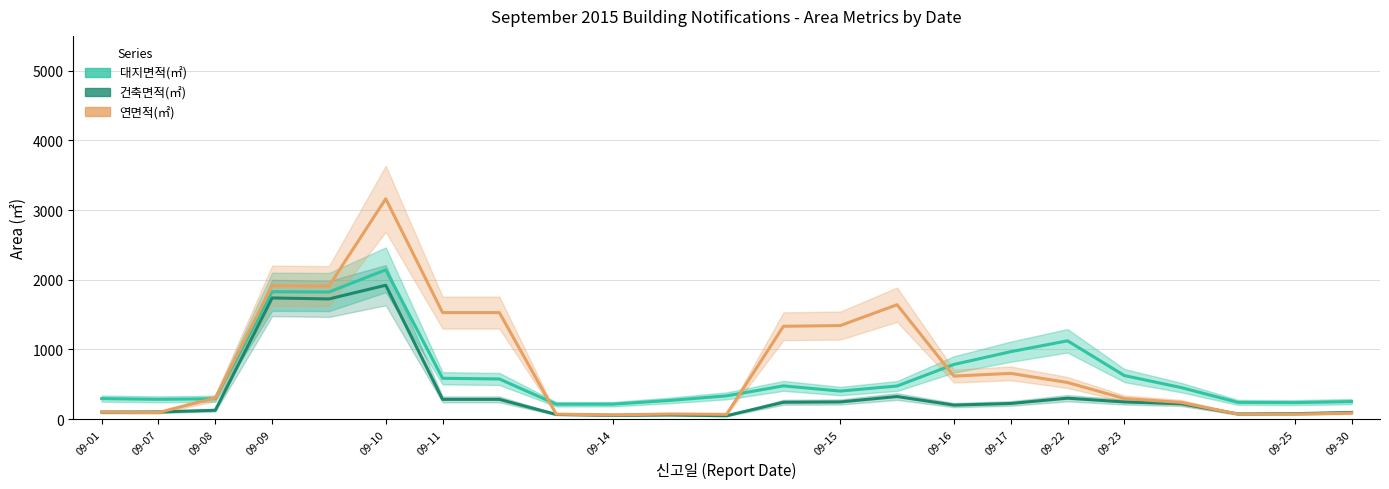

How many data points does each series have?

23